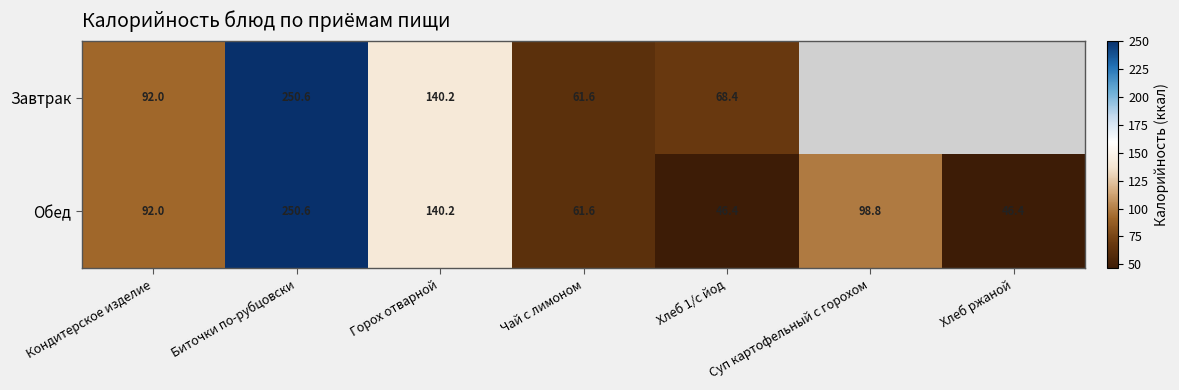

Read the Обед value at Горох отварной.

140.2